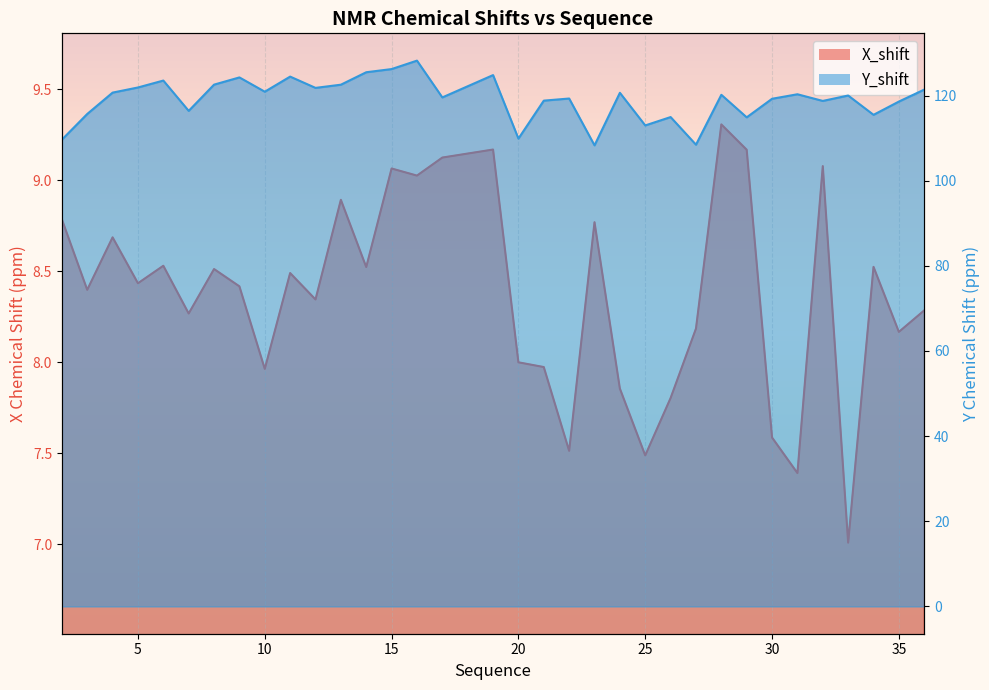

Rank the categories by Y_shift value from lowest to highest.

23, 27, 2, 20, 25, 29, 26, 34, 3, 7, 35, 32, 21, 30, 22, 17, 33, 28, 31, 24, 4, 10, 36, 12, 5, 13, 8, 6, 9, 11, 19, 14, 15, 16